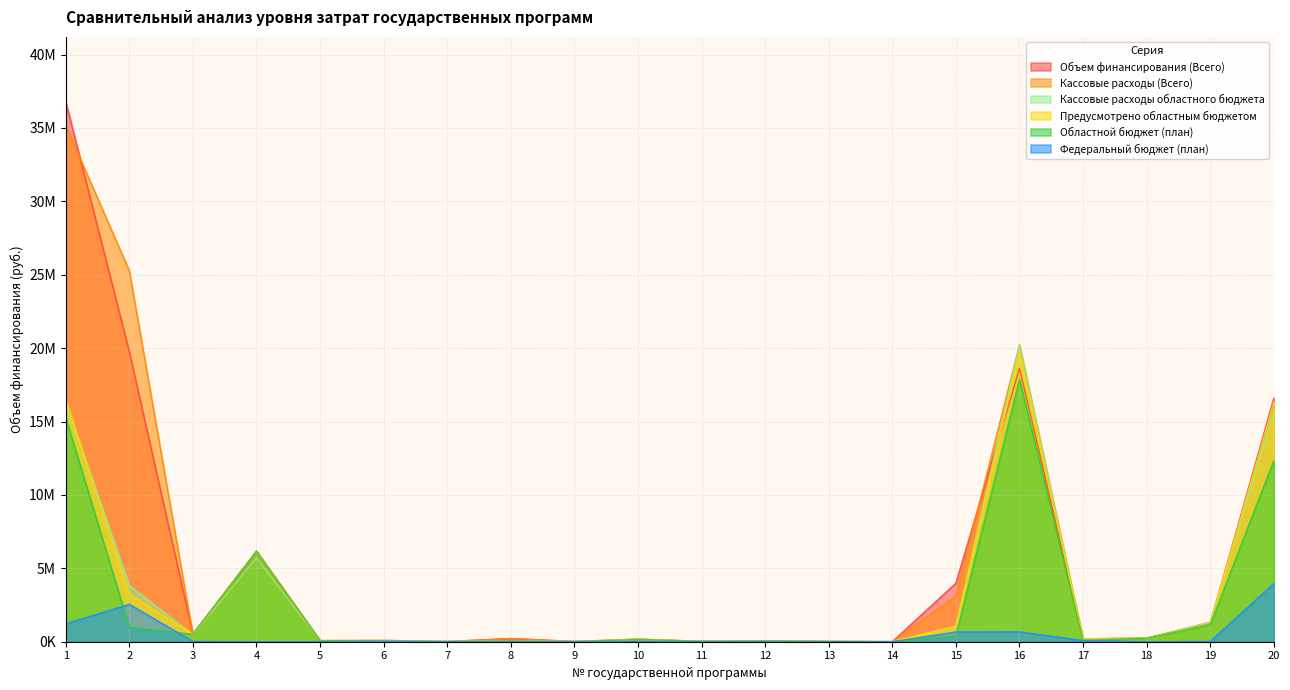

How many interior local peaks does the Предусмотрено областным бюджетом series have?

6